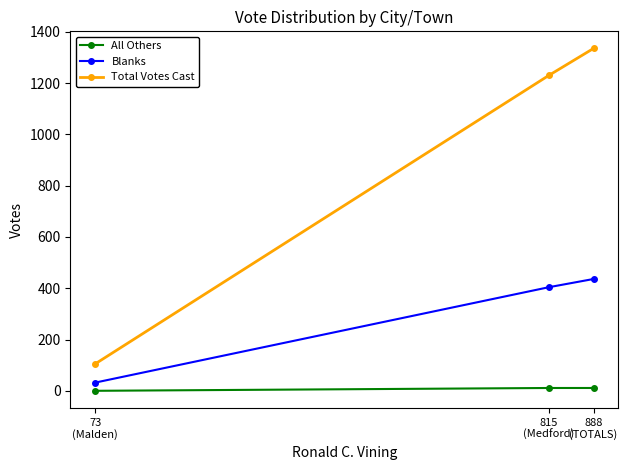

What is the label of the 3rd point from the left?

888
(TOTALS)